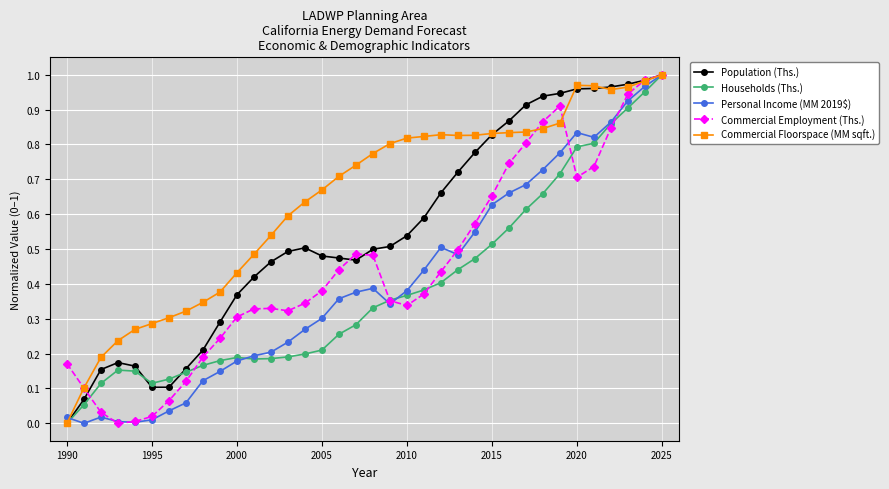

True or false: Personal Income (MM 2019$) has more than 1 points higher than both neighbors.

True